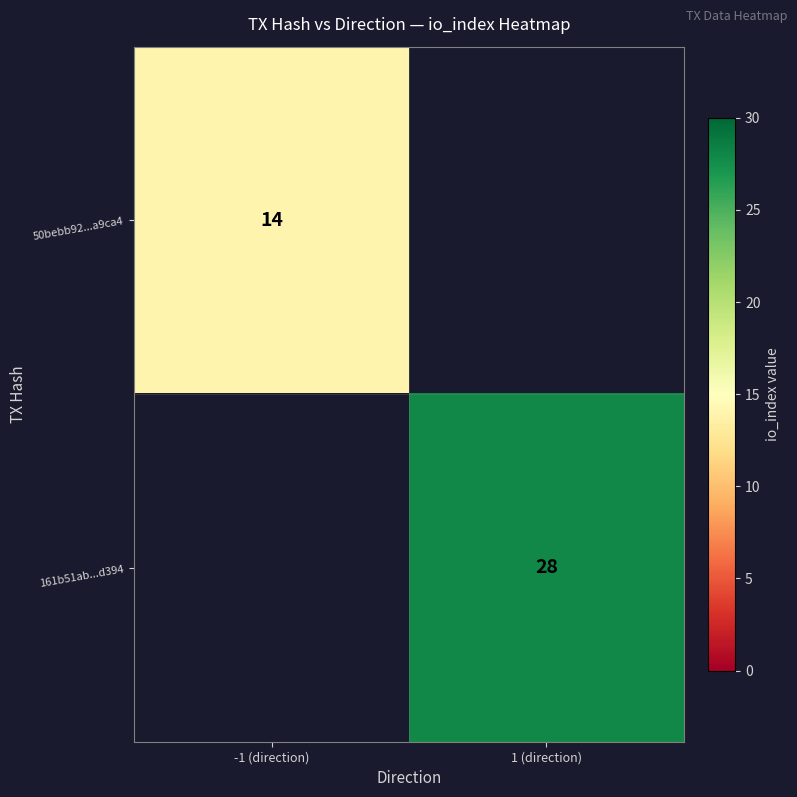

The 161b51ab...d394 series shows 42 at 1 (direction). True or false?

False